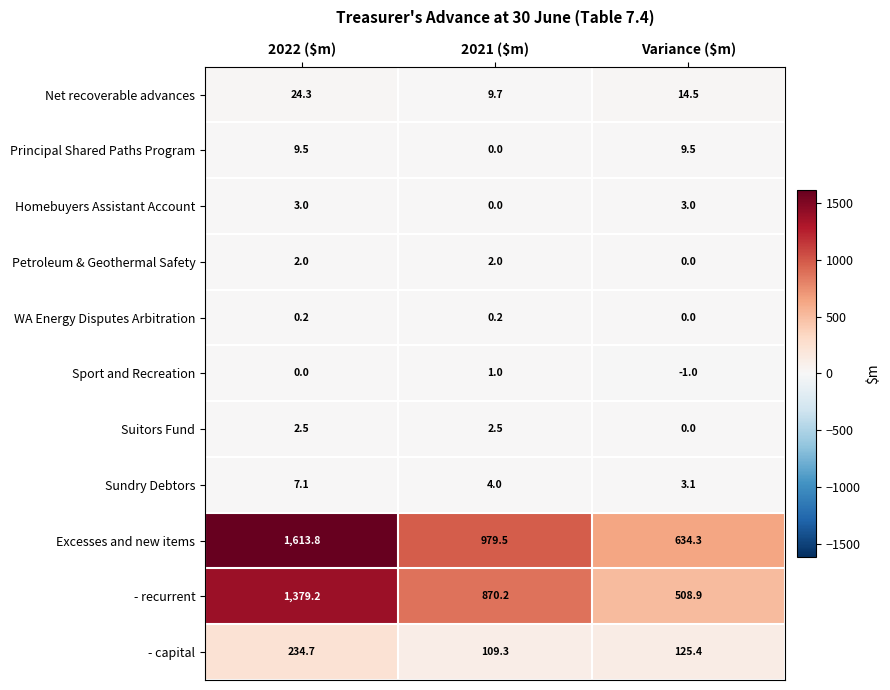

True or false: Excesses and new items has a value of 1613.8 at 2022 ($m).

True